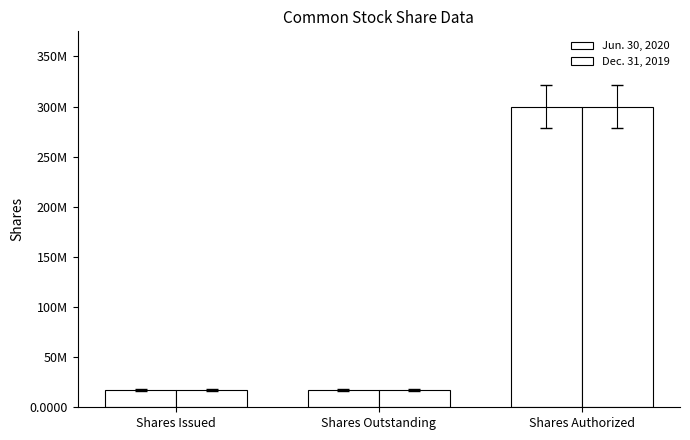

At which label does Dec. 31, 2019 reach its peak?

Shares Authorized